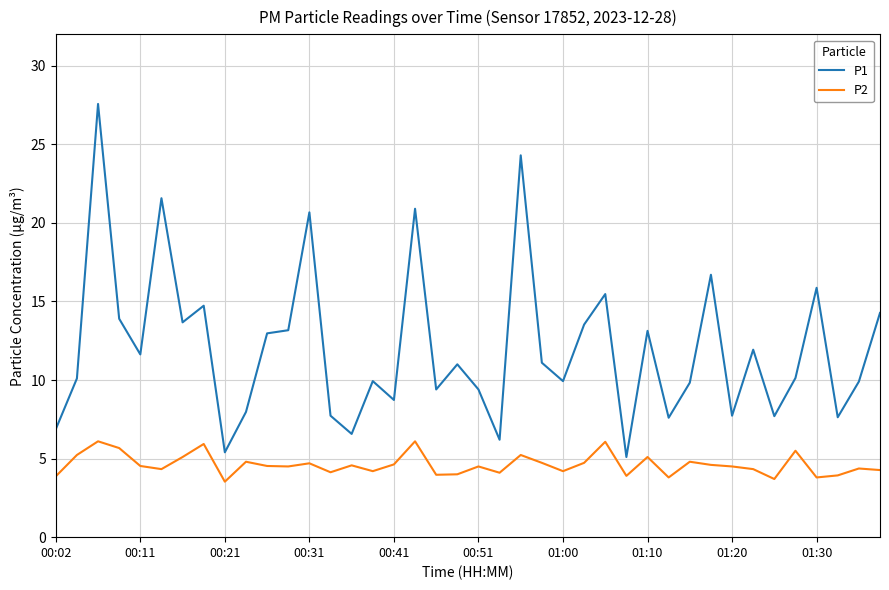

True or false: P1 and P2 intersect in this chart.

False